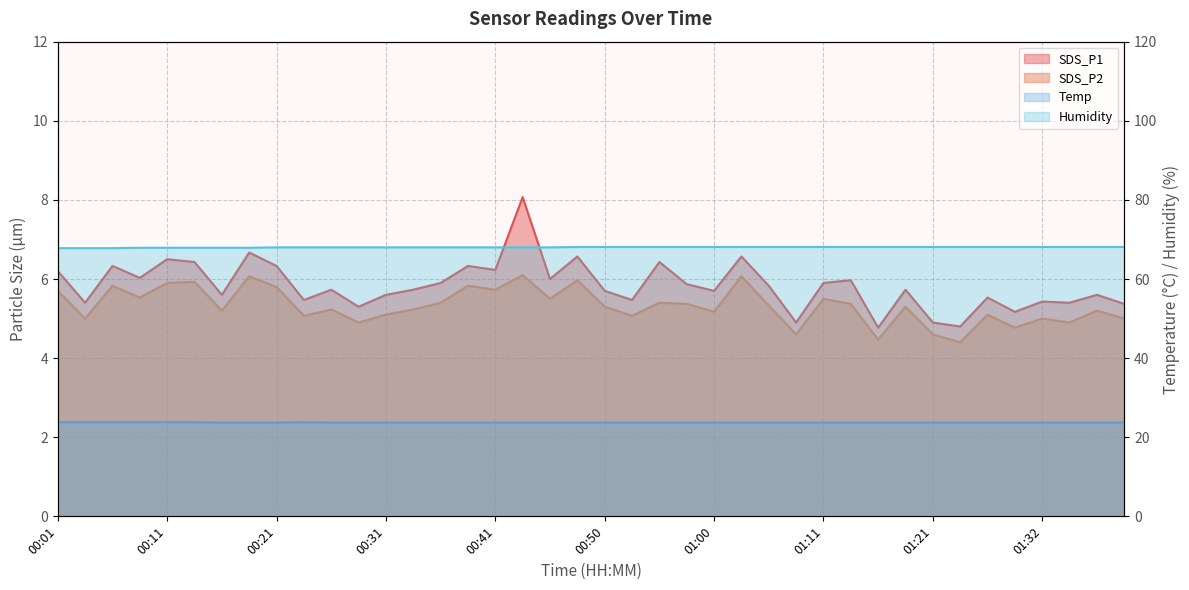

Reading right to left, transcribe all the data shown in this chart.

SDS_P1: 01:39=5.4	01:37=5.6	01:34=5.4	01:32=5.4	01:29=5.2	01:26=5.5	01:24=4.8	01:21=4.9	01:18=5.7	01:16=4.8	01:13=6.0	01:11=5.9	01:08=4.9	01:06=5.8	01:03=6.6	01:00=5.7	00:58=5.9	00:55=6.4	00:53=5.5	00:50=5.7	00:48=6.6	00:46=6.0	00:43=8.1	00:41=6.2	00:38=6.3	00:36=5.9	00:33=5.7	00:31=5.6	00:28=5.3	00:26=5.7	00:23=5.5	00:21=6.3	00:18=6.7	00:16=5.6	00:13=6.4	00:11=6.5	00:08=6.0	00:06=6.3	00:03=5.4	00:01=6.2
SDS_P2: 01:39=5.0	01:37=5.2	01:34=4.9	01:32=5.0	01:29=4.8	01:26=5.1	01:24=4.4	01:21=4.6	01:18=5.3	01:16=4.5	01:13=5.4	01:11=5.5	01:08=4.6	01:06=5.3	01:03=6.1	01:00=5.2	00:58=5.4	00:55=5.4	00:53=5.1	00:50=5.3	00:48=6.0	00:46=5.5	00:43=6.1	00:41=5.7	00:38=5.8	00:36=5.4	00:33=5.2	00:31=5.1	00:28=4.9	00:26=5.2	00:23=5.1	00:21=5.8	00:18=6.1	00:16=5.2	00:13=5.9	00:11=5.9	00:08=5.5	00:06=5.8	00:03=5.0	00:01=5.7
Temp: 01:39=23.7	01:37=23.7	01:34=23.7	01:32=23.7	01:29=23.7	01:26=23.7	01:24=23.7	01:21=23.7	01:18=23.7	01:16=23.7	01:13=23.7	01:11=23.7	01:08=23.7	01:06=23.7	01:03=23.7	01:00=23.7	00:58=23.7	00:55=23.7	00:53=23.7	00:50=23.7	00:48=23.7	00:46=23.7	00:43=23.7	00:41=23.7	00:38=23.7	00:36=23.7	00:33=23.7	00:31=23.7	00:28=23.7	00:26=23.7	00:23=23.8	00:21=23.7	00:18=23.7	00:16=23.7	00:13=23.8	00:11=23.8	00:08=23.8	00:06=23.8	00:03=23.8	00:01=23.8
Humidity: 01:39=68.1	01:37=68.1	01:34=68.1	01:32=68.1	01:29=68.1	01:26=68.1	01:24=68.1	01:21=68.1	01:18=68.1	01:16=68.1	01:13=68.1	01:11=68.1	01:08=68.1	01:06=68.1	01:03=68.1	01:00=68.1	00:58=68.1	00:55=68.1	00:53=68.1	00:50=68.1	00:48=68.1	00:46=68.0	00:43=68.0	00:41=68.0	00:38=68.0	00:36=68.0	00:33=68.0	00:31=68.0	00:28=68.0	00:26=68.0	00:23=68.0	00:21=68.0	00:18=67.9	00:16=67.9	00:13=67.9	00:11=67.9	00:08=67.9	00:06=67.8	00:03=67.8	00:01=67.8